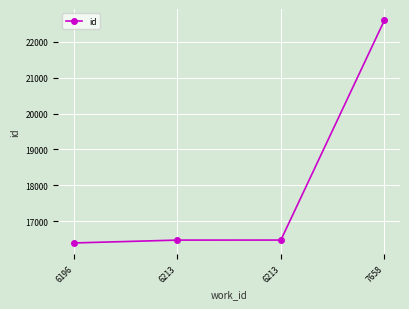

Rank the categories by value from lowest to highest.

6196, 6213, 6213, 7658